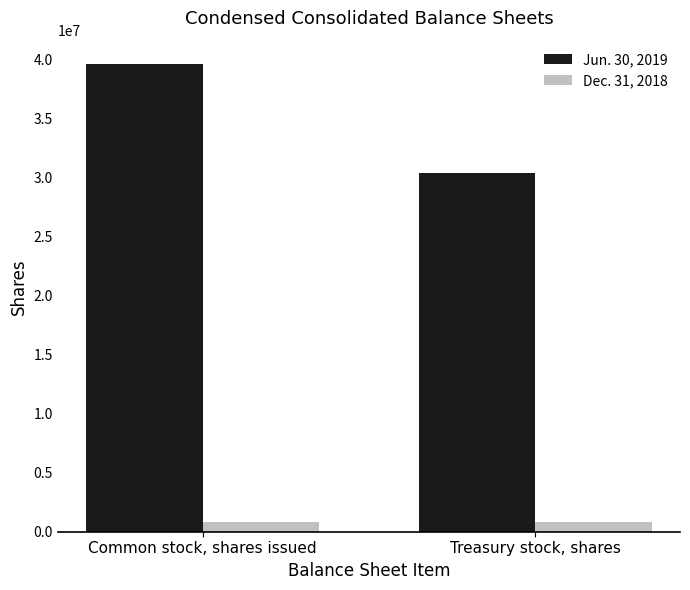

Which series has the largest total across all categories?

Jun. 30, 2019